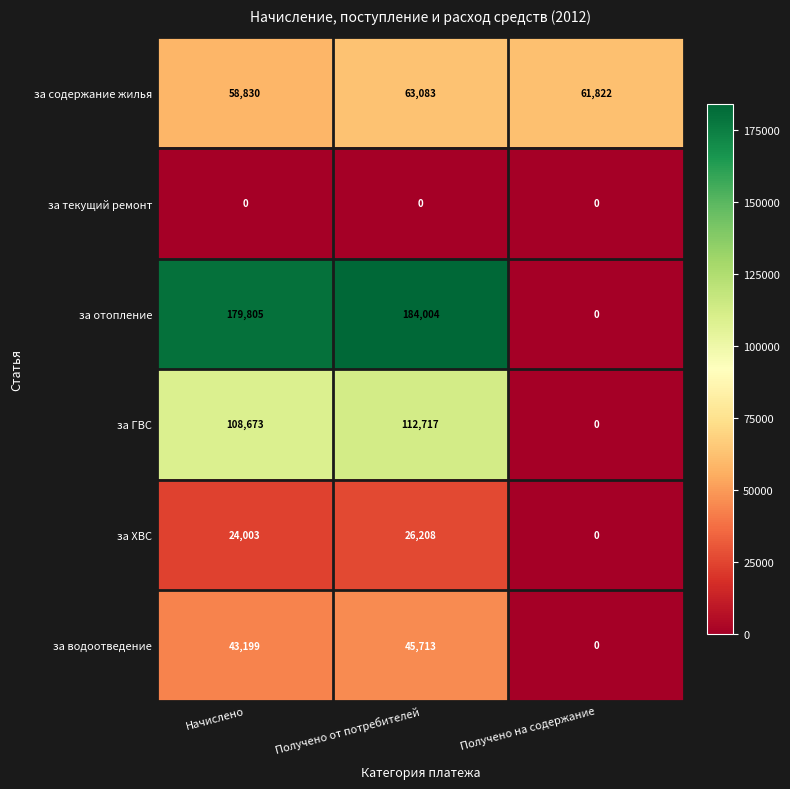

How many positive values does the за ХВС series have?

2